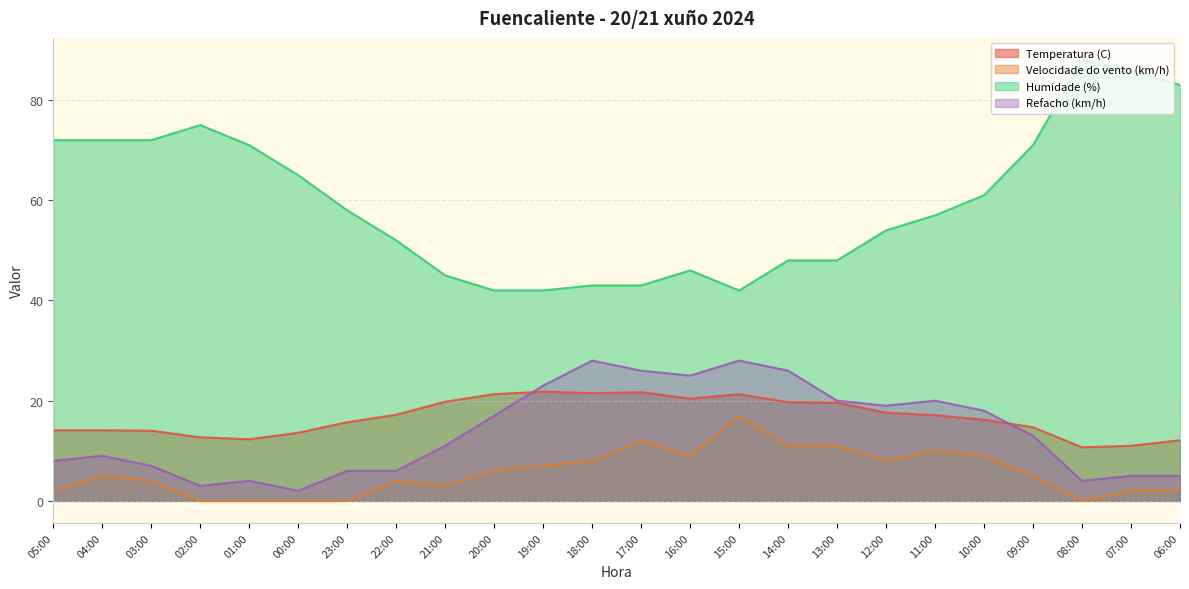

Which series changed the most between 01:00 and 17:00?

Humidade (%)